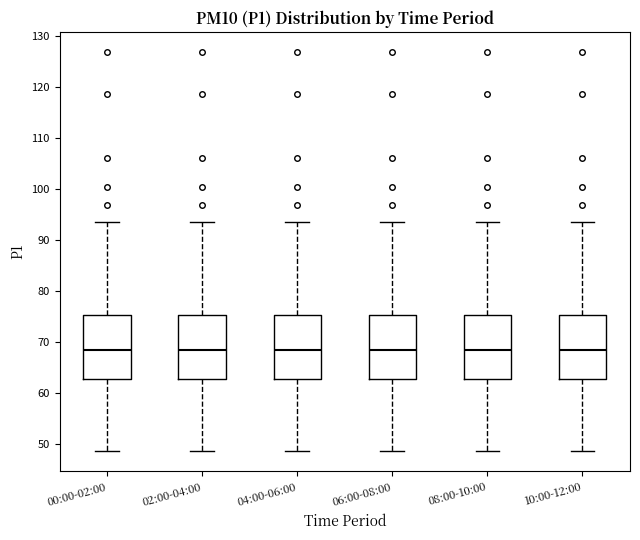

Where does the upper whisker of the box for 10:00-12:00 end on the y-axis? The values are not printed on the chart, so give them approximately, as read against the axis.

94